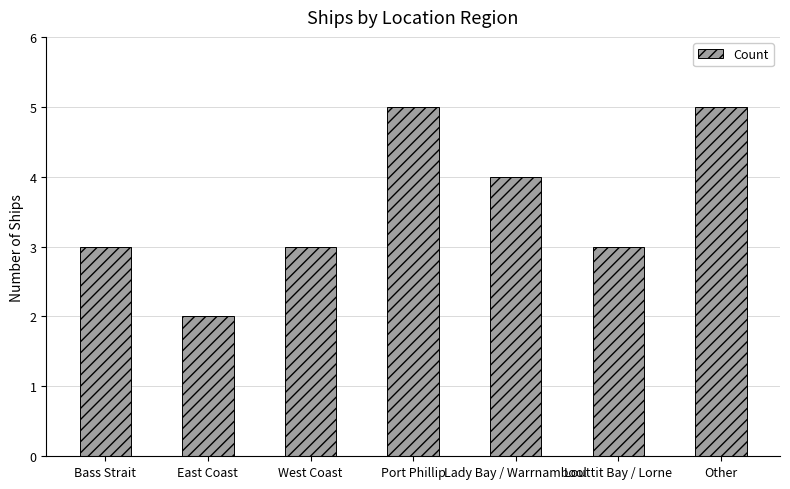

Does the chart contain stacked bars?

No